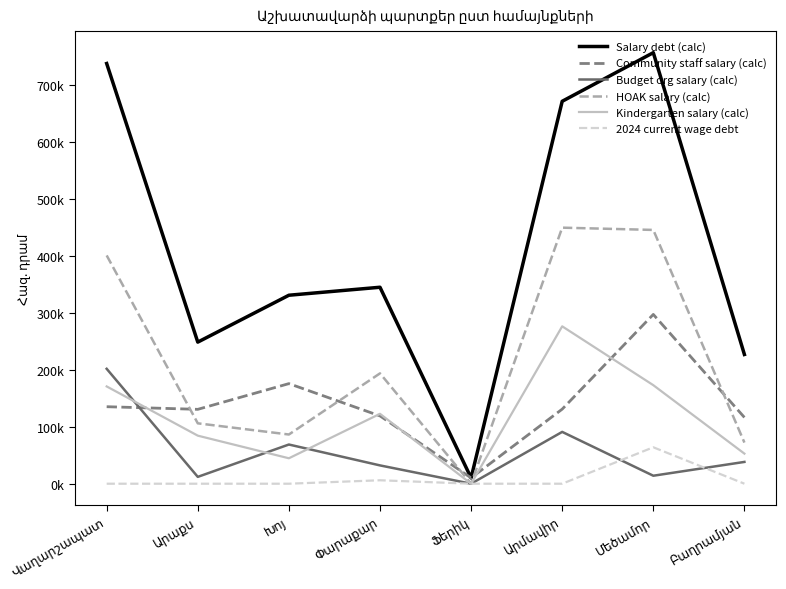

Is this an area chart (filled region under the line)?

No